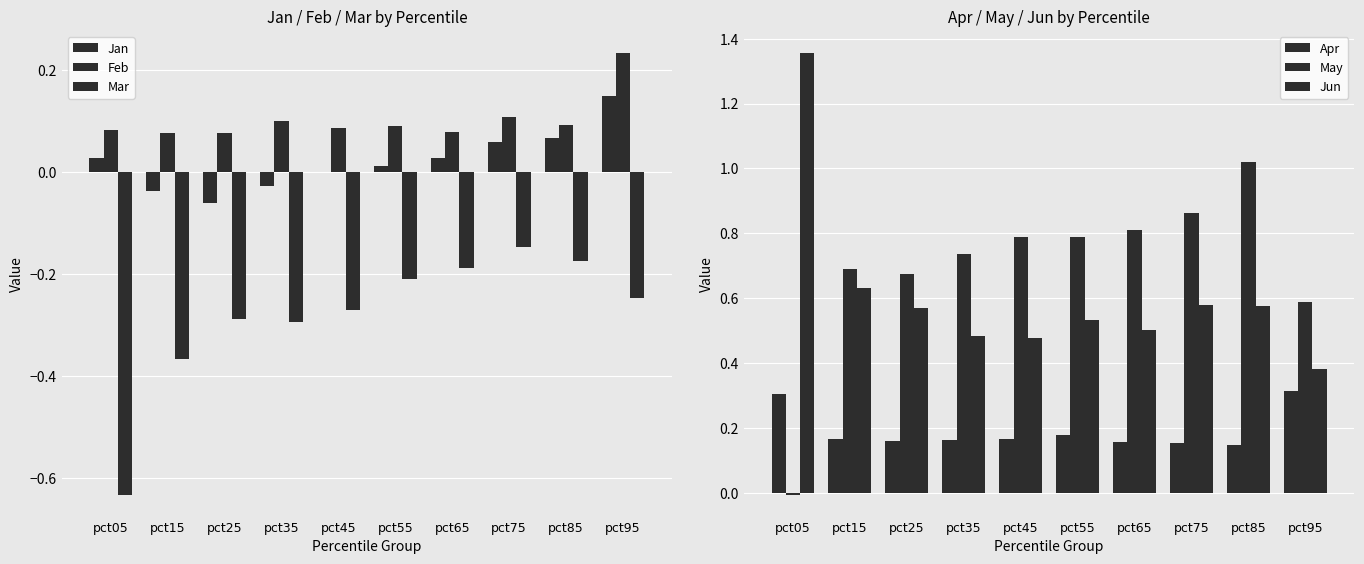

At pct15, list the series in order from largest to smallest.

May, Jun, Apr, Feb, Jan, Mar